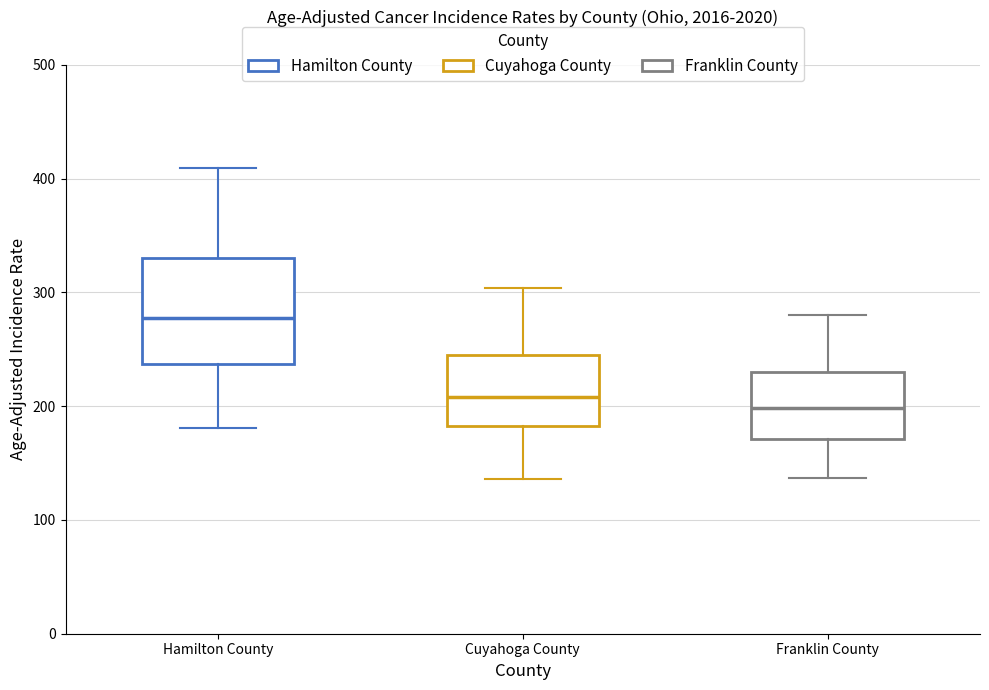

Reading left to right, transcribe this box plot: for each box, give where its median line is, the range the box spans, and where its two whiskers end, as read against the y-axis. The values are not printed on the chart, so give them approximately, as read against the axis.

Hamilton County: median 280, box 240 to 330, whiskers 180 to 410
Cuyahoga County: median 210, box 180 to 250, whiskers 140 to 300
Franklin County: median 200, box 170 to 230, whiskers 140 to 280